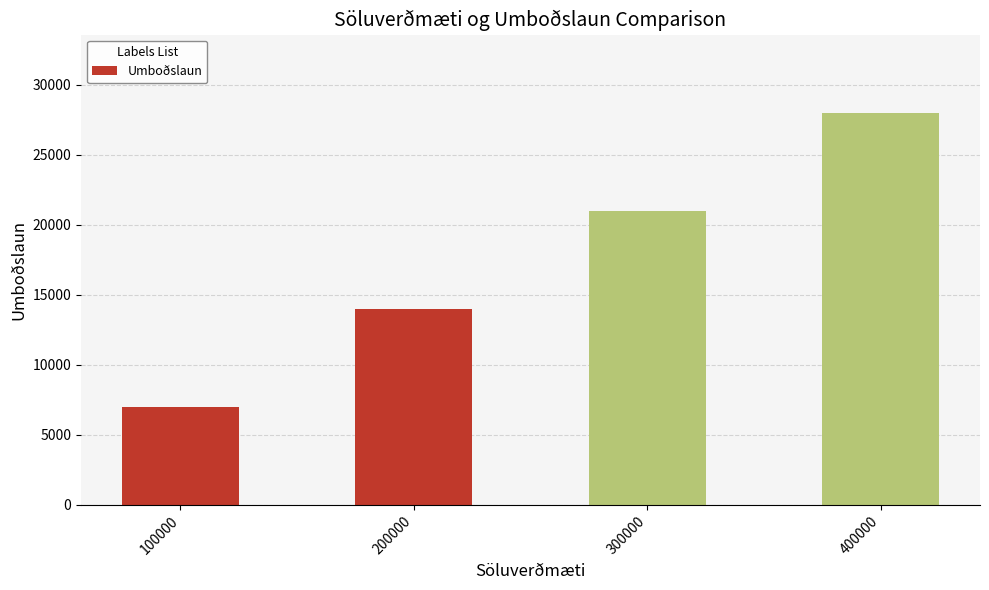

Reading left to right, what are all the values shown in this chart?

100000=7000	200000=14000	300000=21000	400000=28000